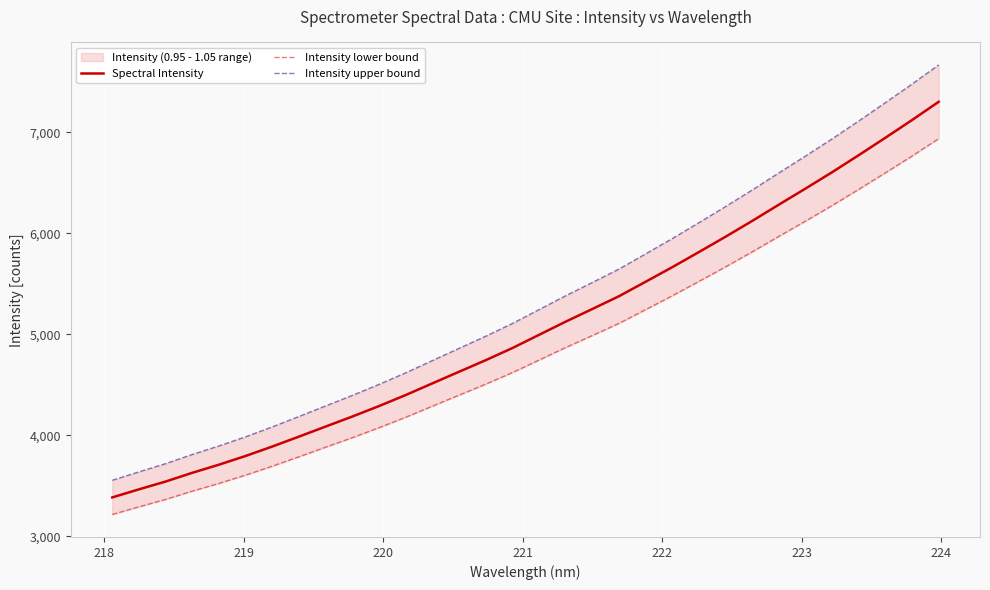

What is the greatest value displayed?

7666.4